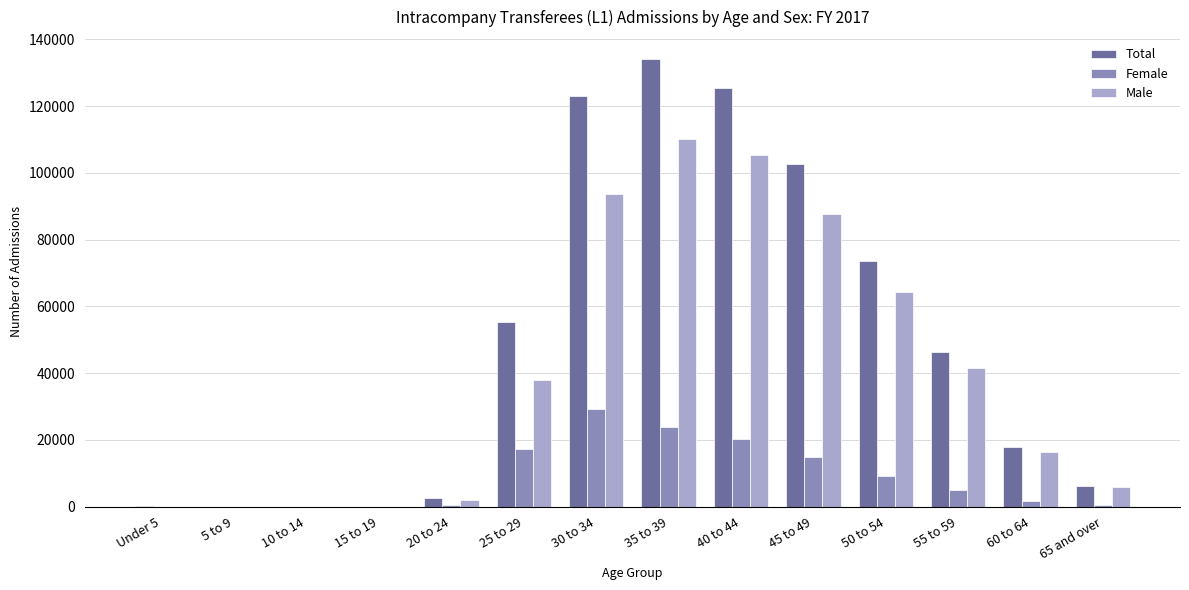

The value of Total at 65 and over is 6214. True or false?

True